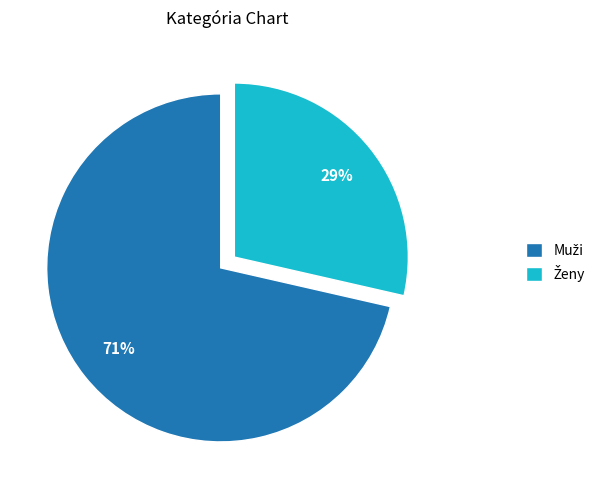

Is there a majority slice in this chart?

Yes